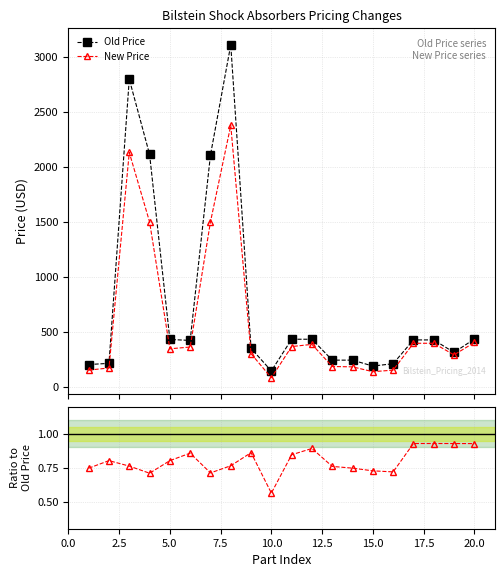

What is the maximum value for Old Price?

3111.7